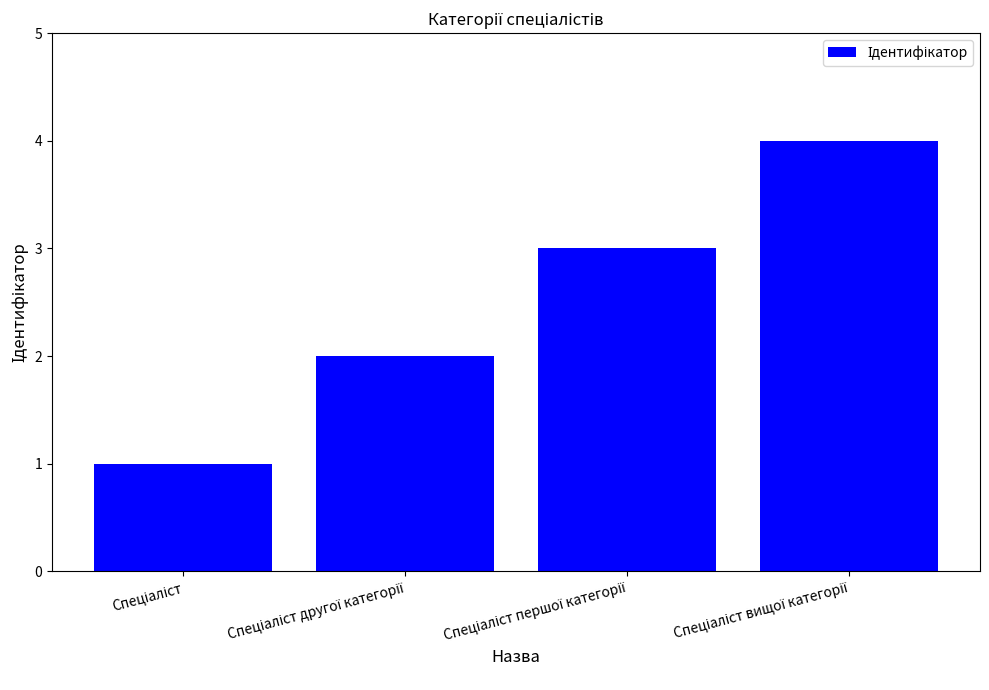

What is the difference between the maximum and minimum values?

3